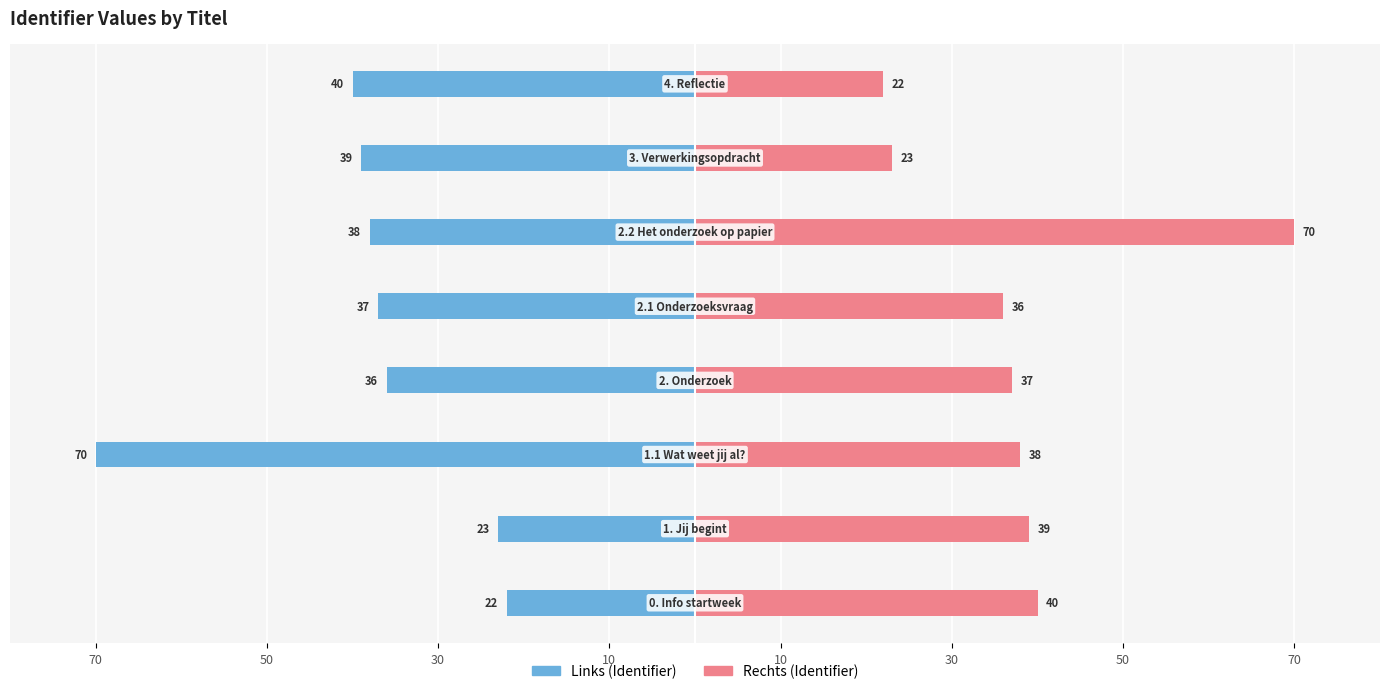

True or false: Identifier (right) has a value of 40 at 70.

True